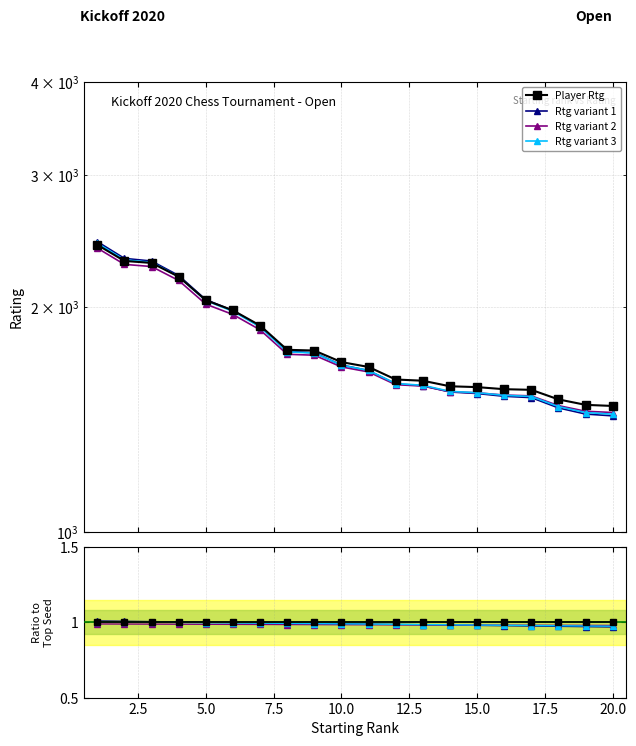

The Player Rtg series shows 1.6 at 12. True or false?

False